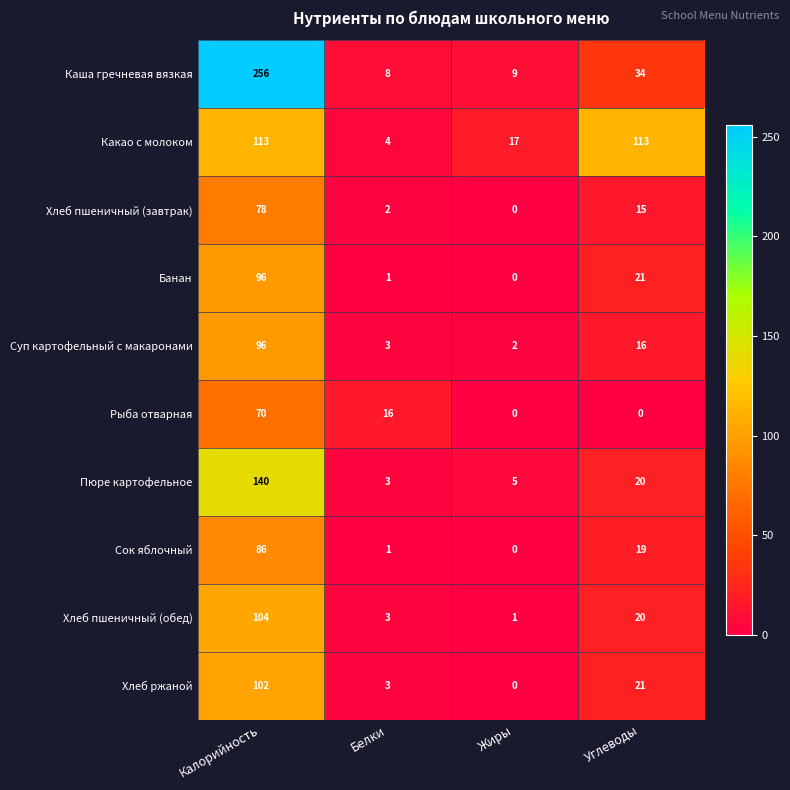

What is the difference between the second highest and second lowest values in the Хлеб пшеничный (обед) series?

17